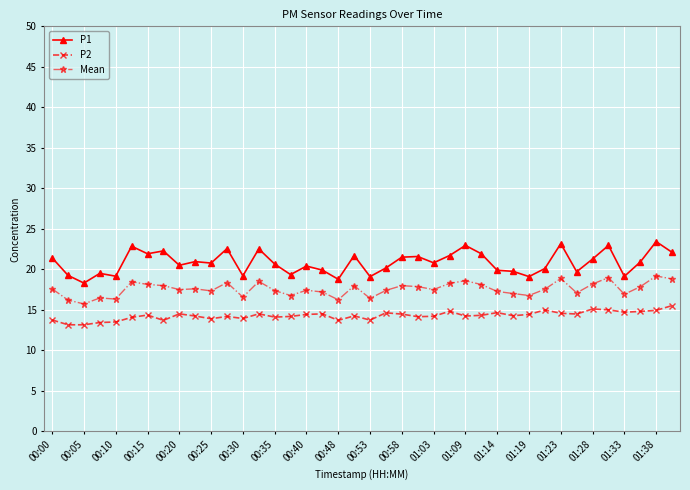

Which series has the largest total across all categories?

P1